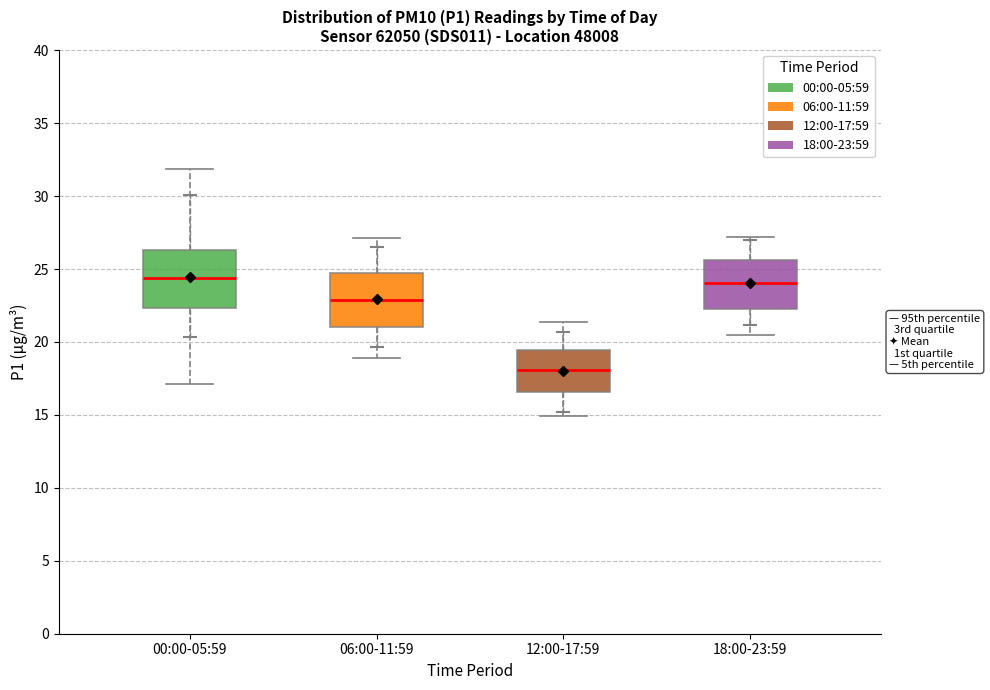

Reading left to right, transcribe this box plot: for each box, give where its median line is, the range the box spans, and where its two whiskers end, as read against the y-axis. The values are not printed on the chart, so give them approximately, as read against the axis.

00:00-05:59: median 24.5, box 22.5 to 26.5, whiskers 17.0 to 32.0
06:00-11:59: median 23.0, box 21.0 to 24.5, whiskers 19.0 to 27.0
12:00-17:59: median 18.0, box 16.5 to 19.5, whiskers 15.0 to 21.5
18:00-23:59: median 24.0, box 22.5 to 25.5, whiskers 20.5 to 27.0